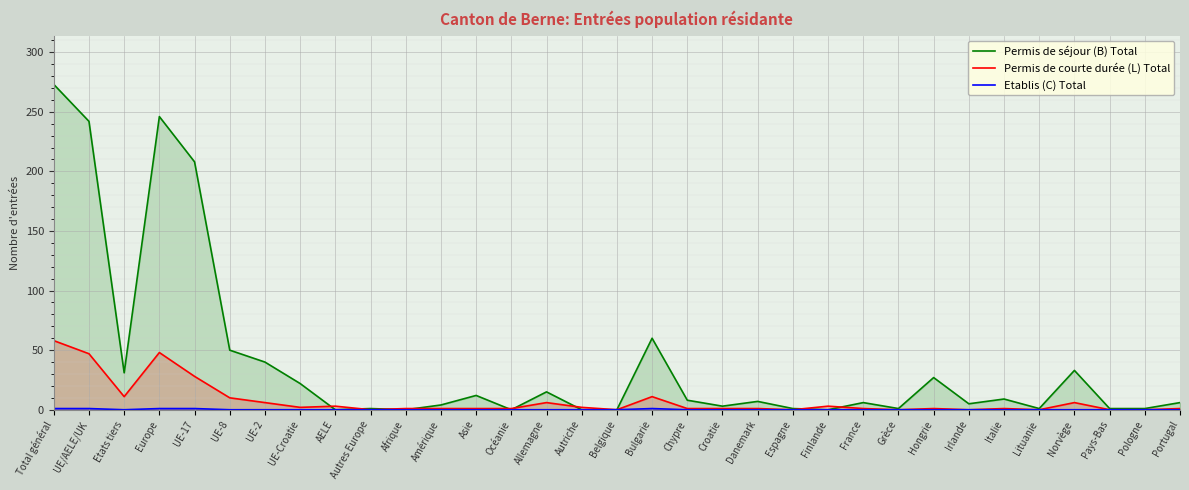

At which label does Permis de séjour (B) Total reach its peak?

Total général